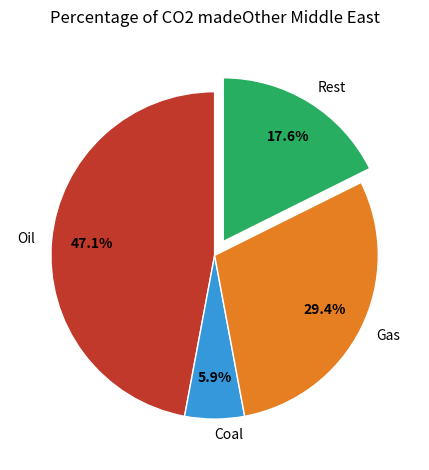

To the nearest percent, what is the average slice percentage?

25%